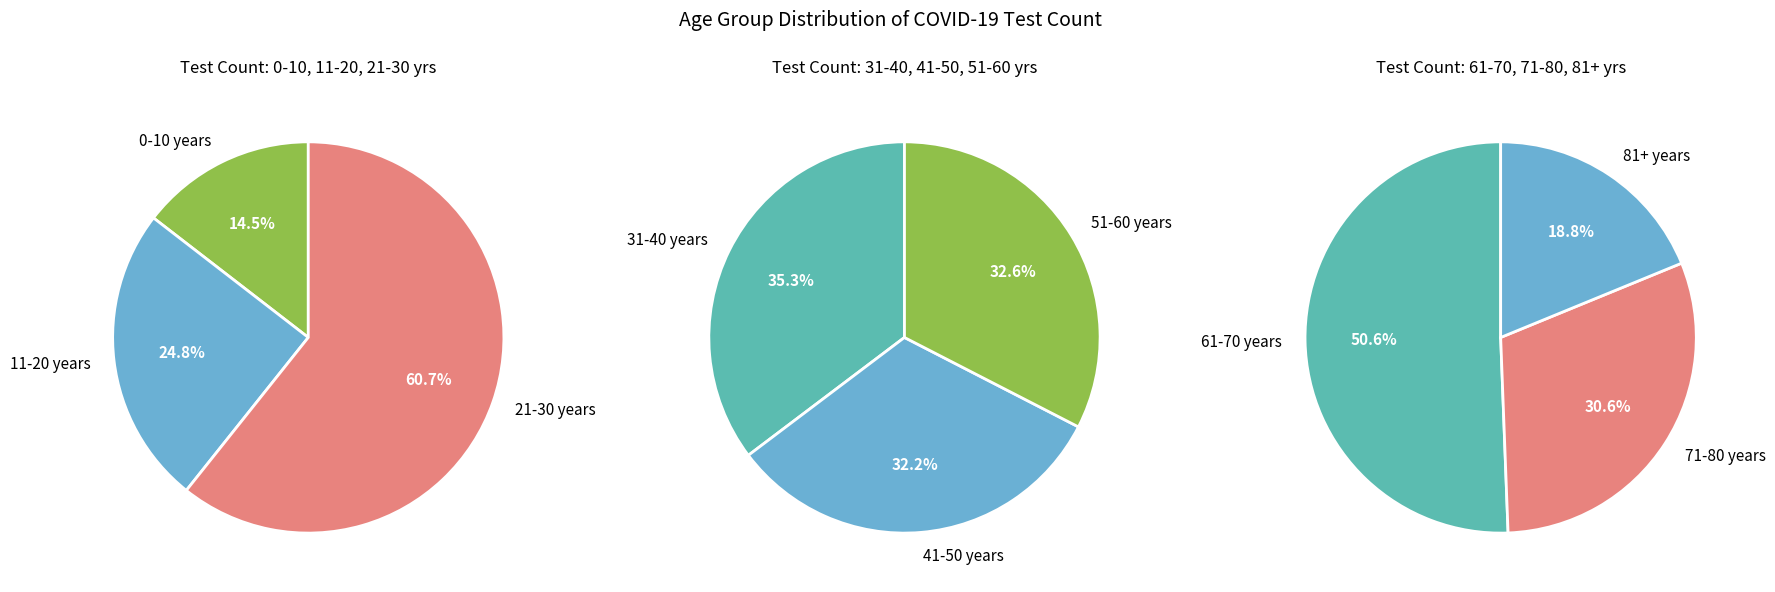

Is it true that 81+ years is 1% of the pie?

False